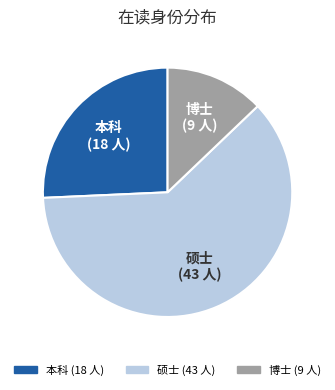

What is the largest slice in the pie chart?

硕士